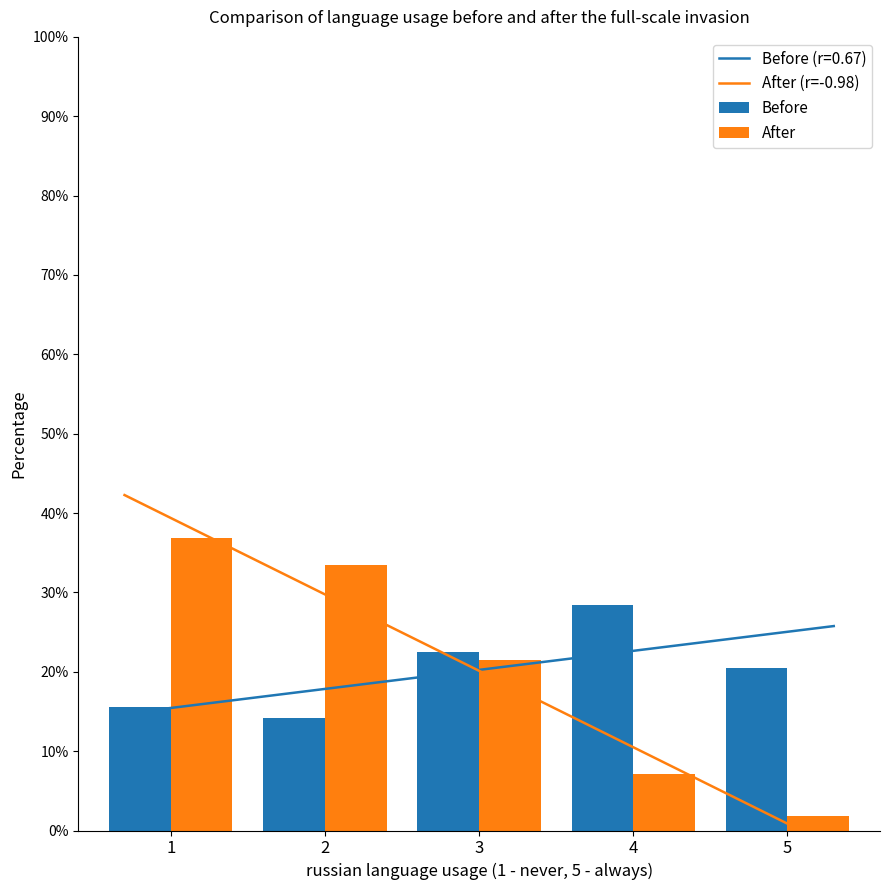

List the series in order of their overall mean, lowest first.

After, Before